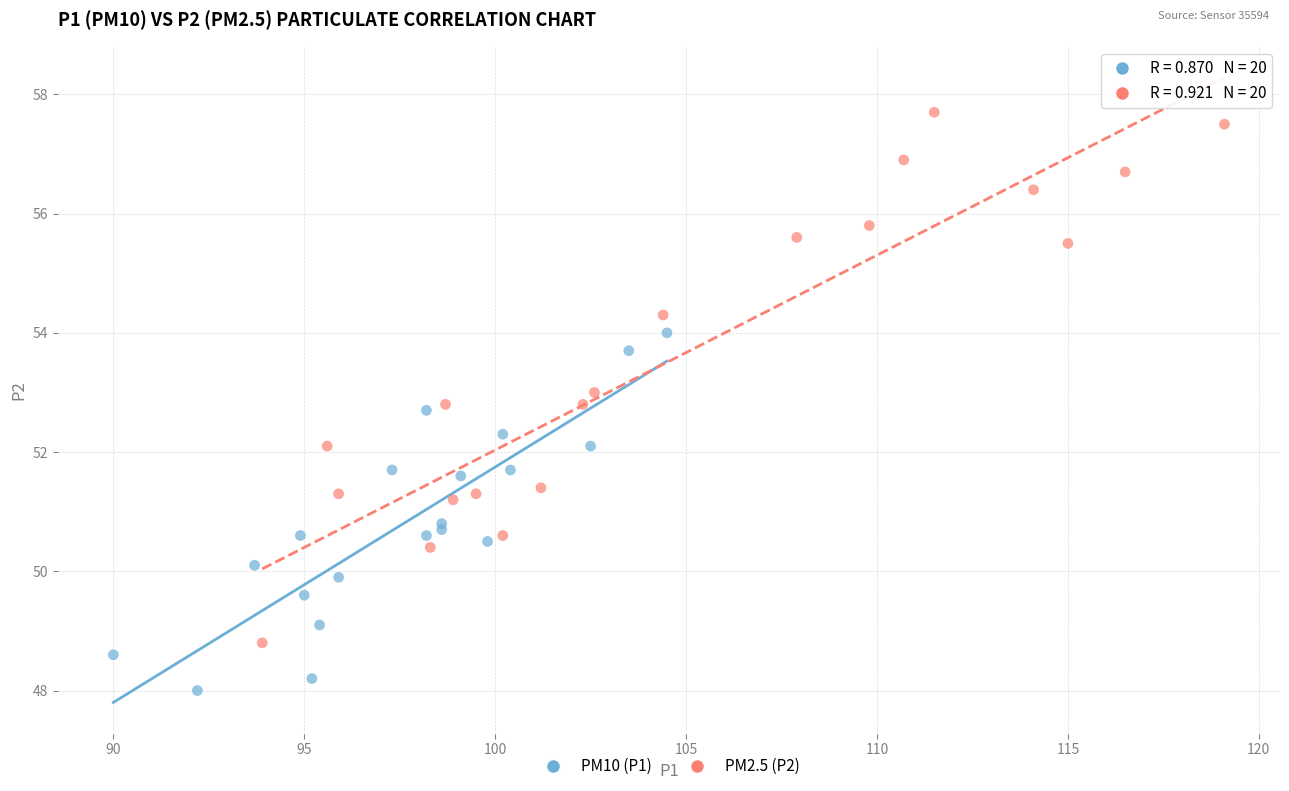

Which series has the largest Y range (max minus min)?

PM2.5 (P2)